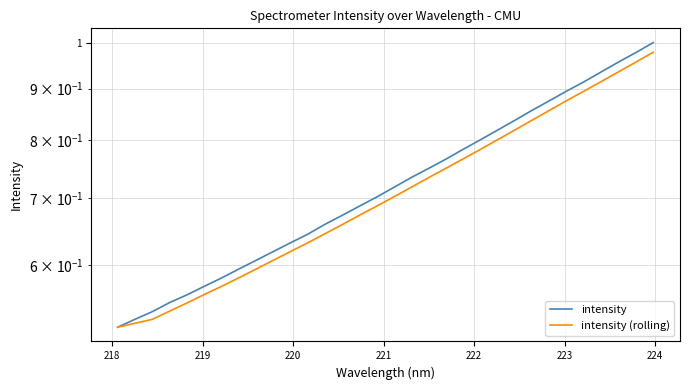

How many lines are shown in the chart?

2